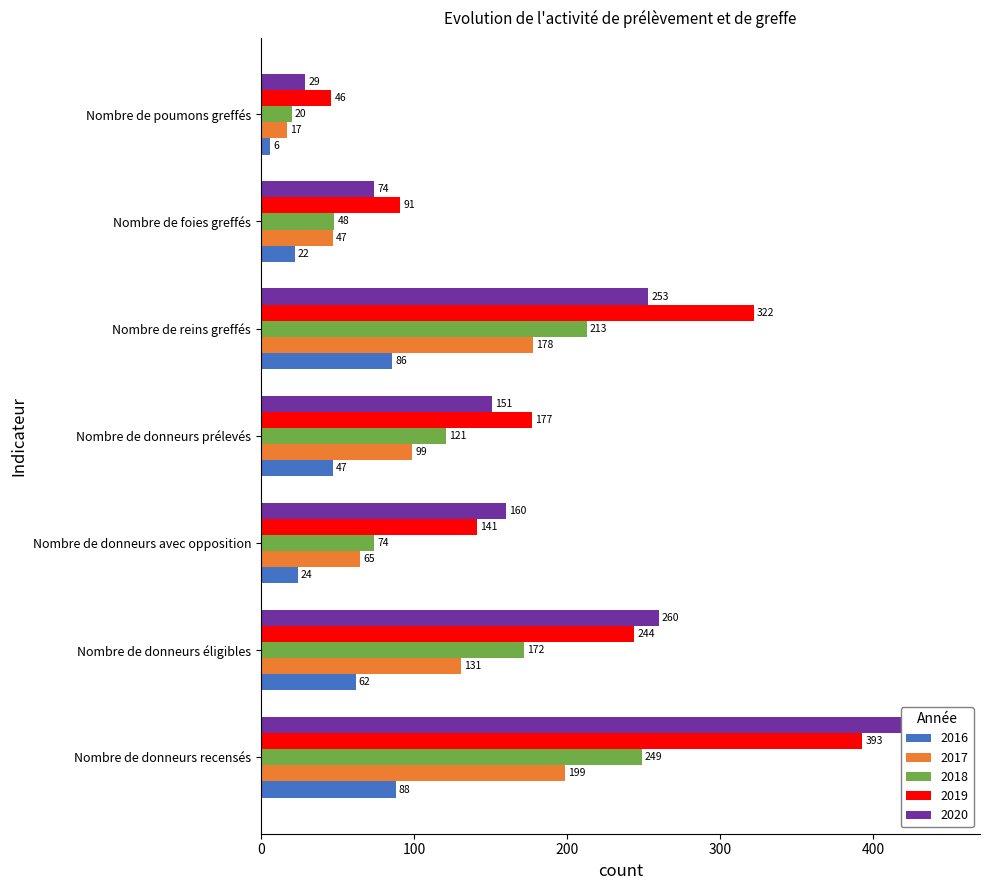

How many values in the 2017 series are below 99?

3